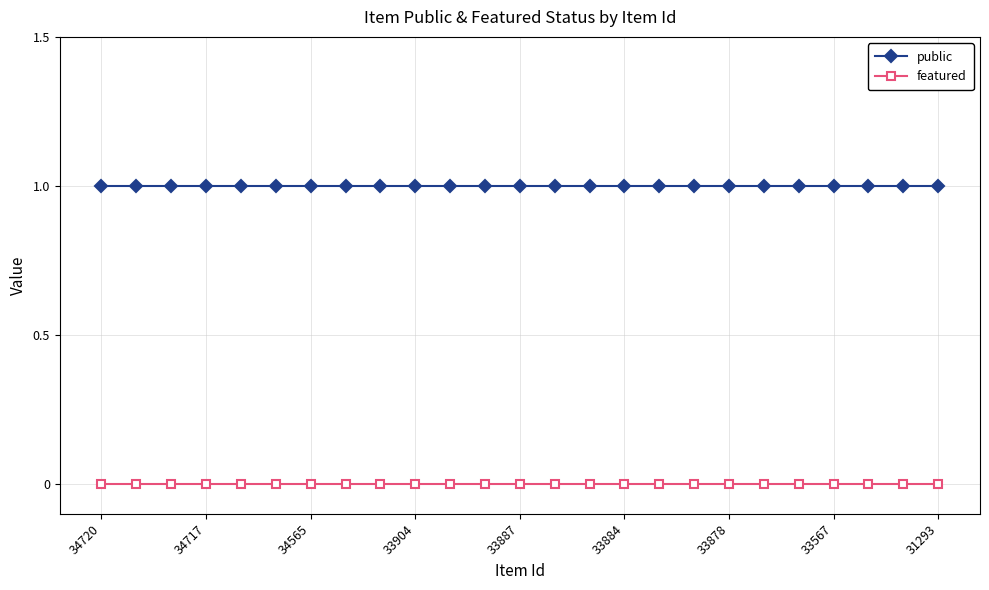

What is the value of the public point at the 12th from the left?

1